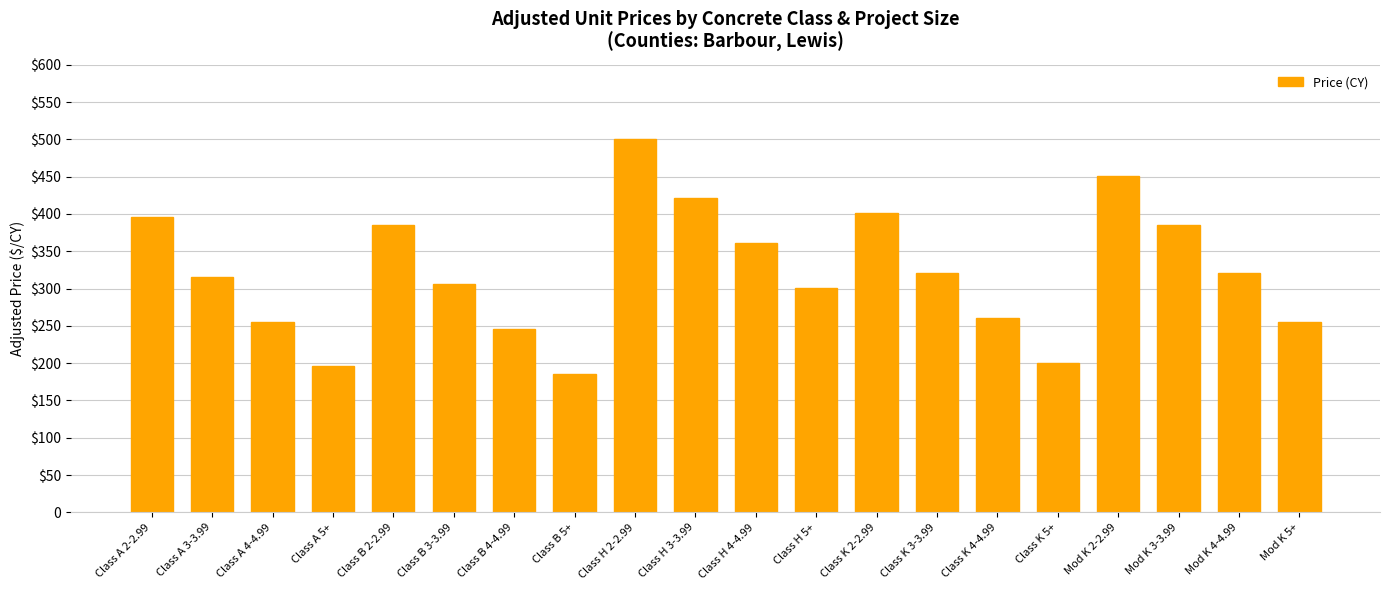

Which has a higher value, Mod K 4-4.99 or Mod K 2-2.99?

Mod K 2-2.99